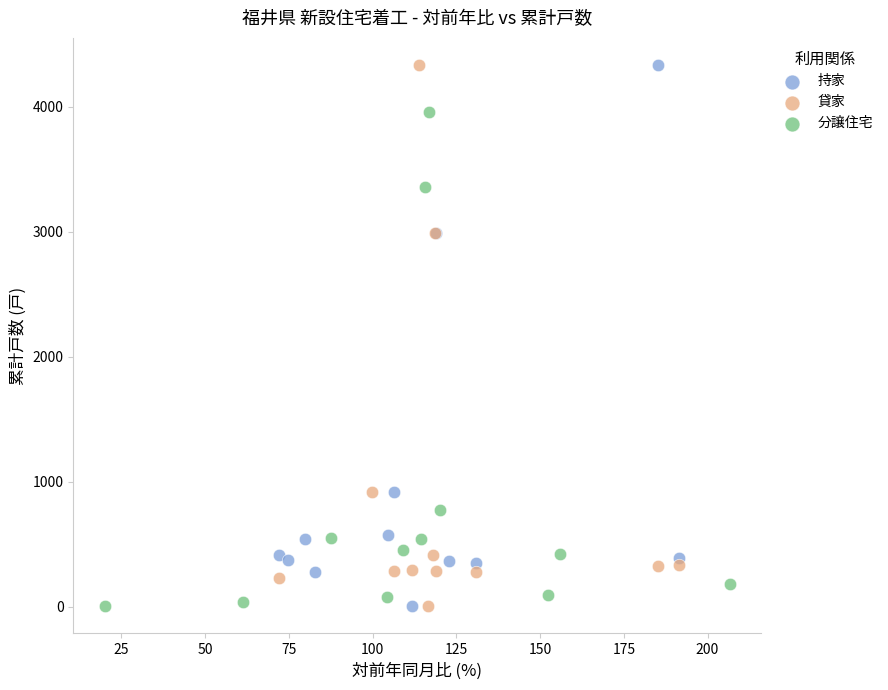

What are all the series names shown in the legend?

持家, 貸家, 分譲住宅